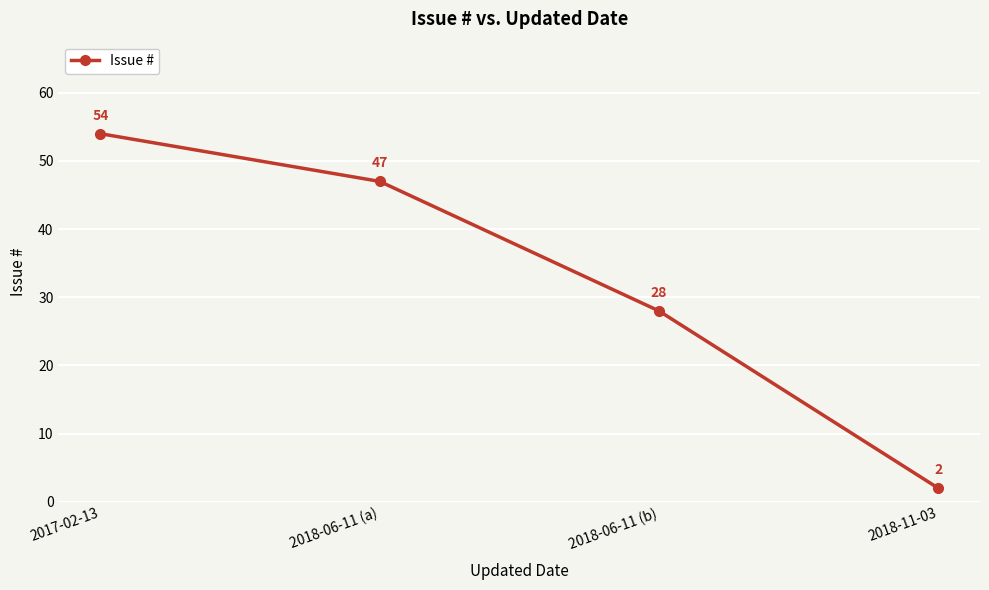

What is the change in value from 2017-02-13 to 2018-06-11 (b)?

-26